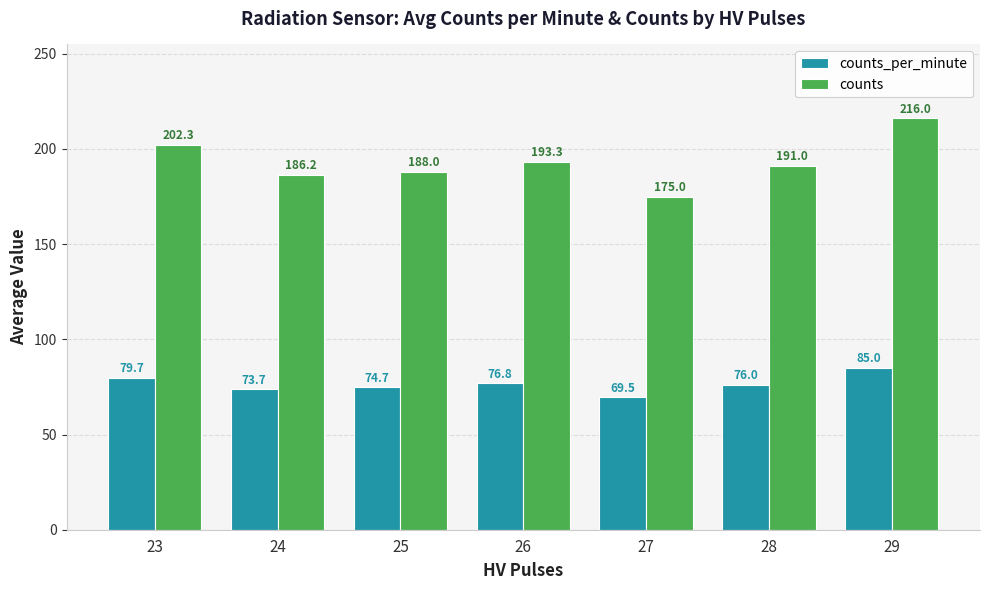

Which series has the largest total across all categories?

counts